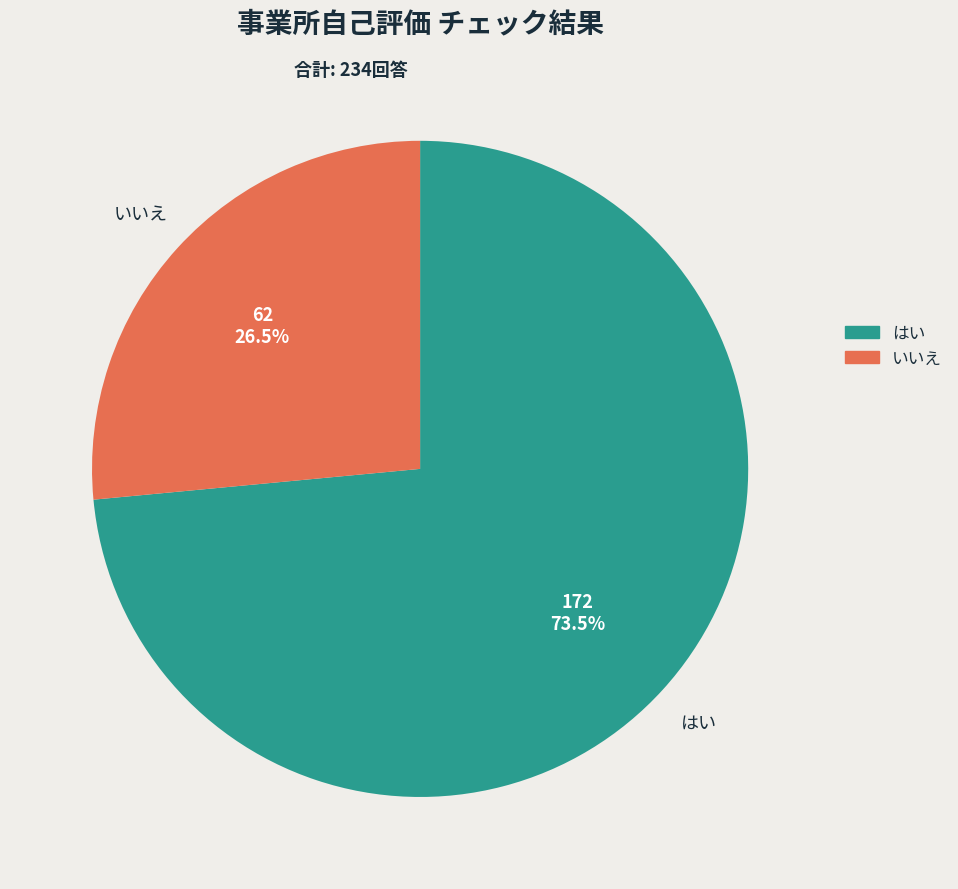

To the nearest percent, what is the average slice percentage?

50%